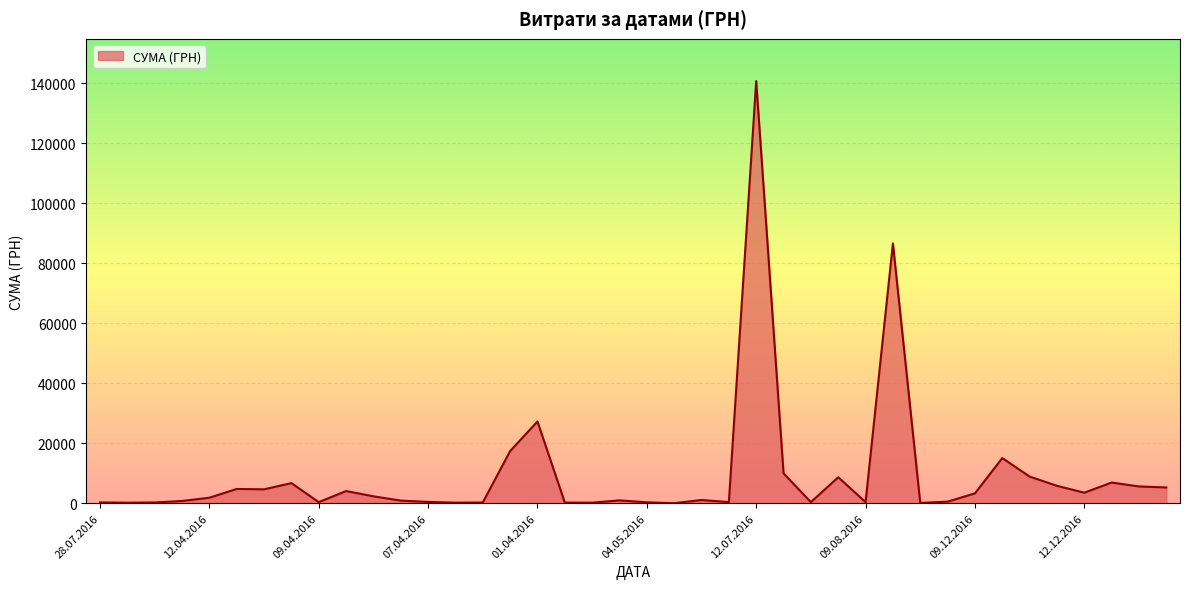

What is the greatest value displayed?

140706.2